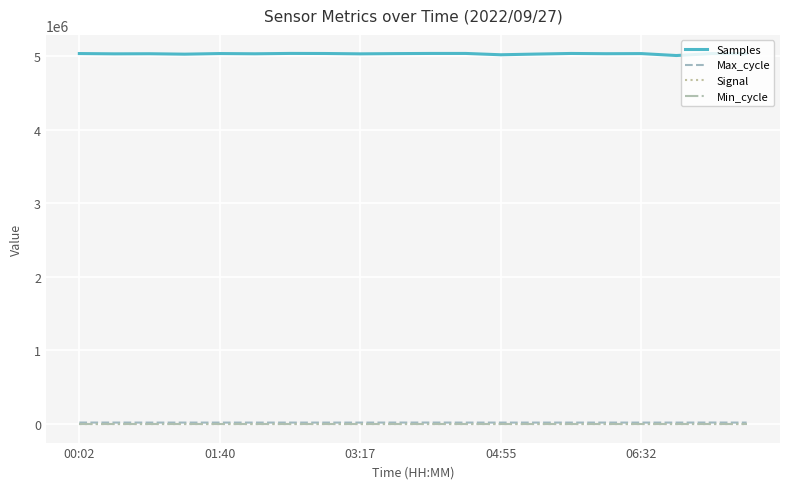

True or false: Min_cycle and Samples cross at least once.

False